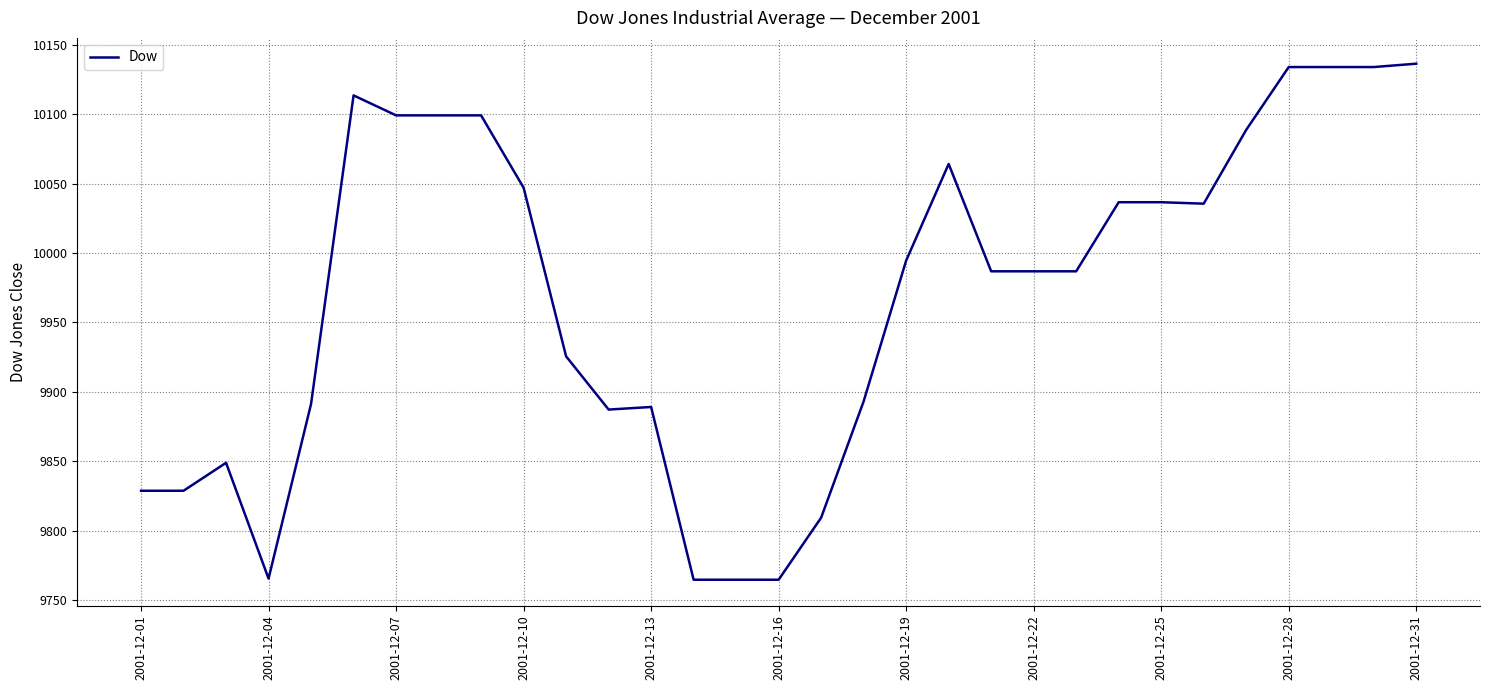

What is the smallest value displayed?

9764.7